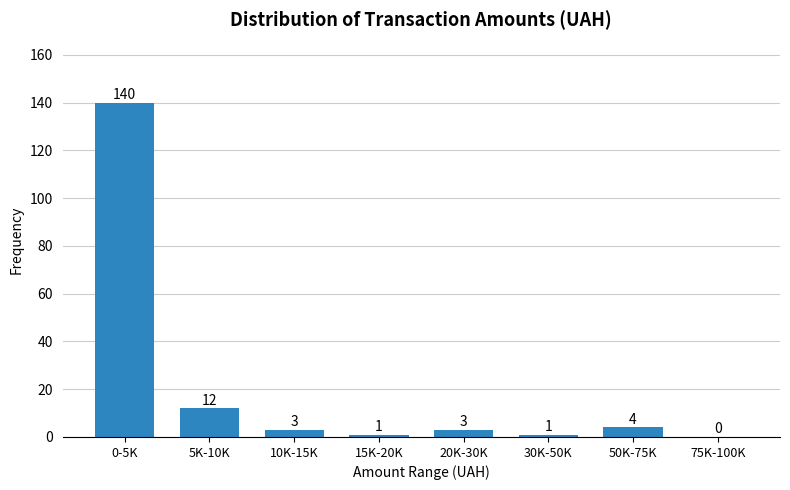

Reading left to right, extract all data points from this chart.

0-5K=140	5K-10K=12	10K-15K=3	15K-20K=1	20K-30K=3	30K-50K=1	50K-75K=4	75K-100K=0